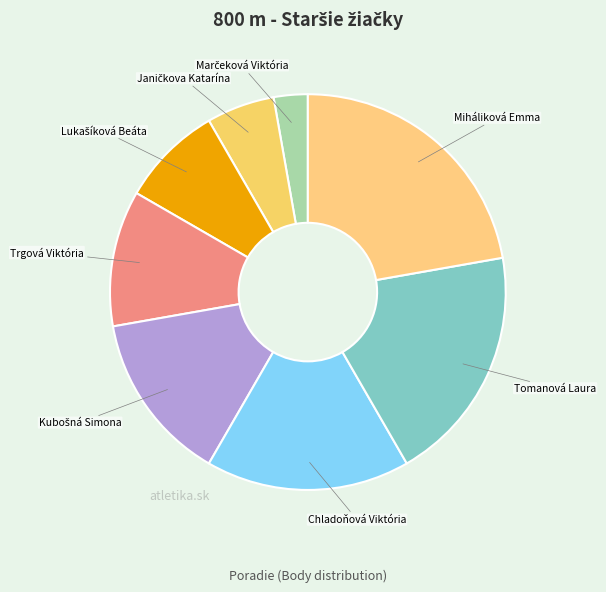

The Tomanová Laura slice represents 27% of the pie. True or false?

False